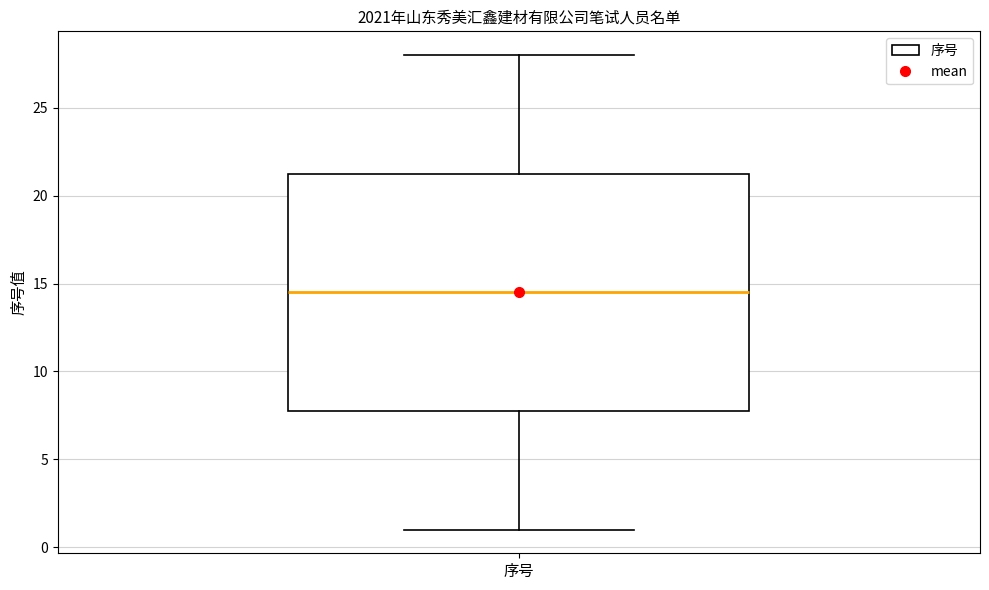

Read this box plot against the y-axis: the position of the median line, the range covered by the box, and the ends of both whiskers. The values are not printed on the chart, so give them approximately, as read against the axis.

median 14.5, box 8.0 to 21.5, whiskers 1.0 to 28.0